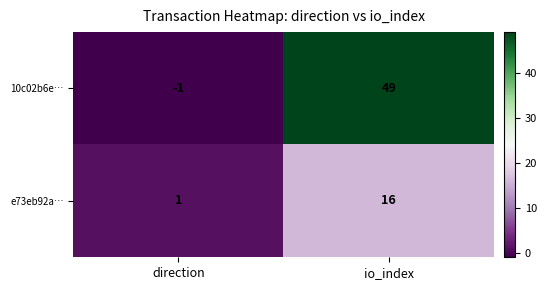

What is the sum of all e73eb92a… values?

17